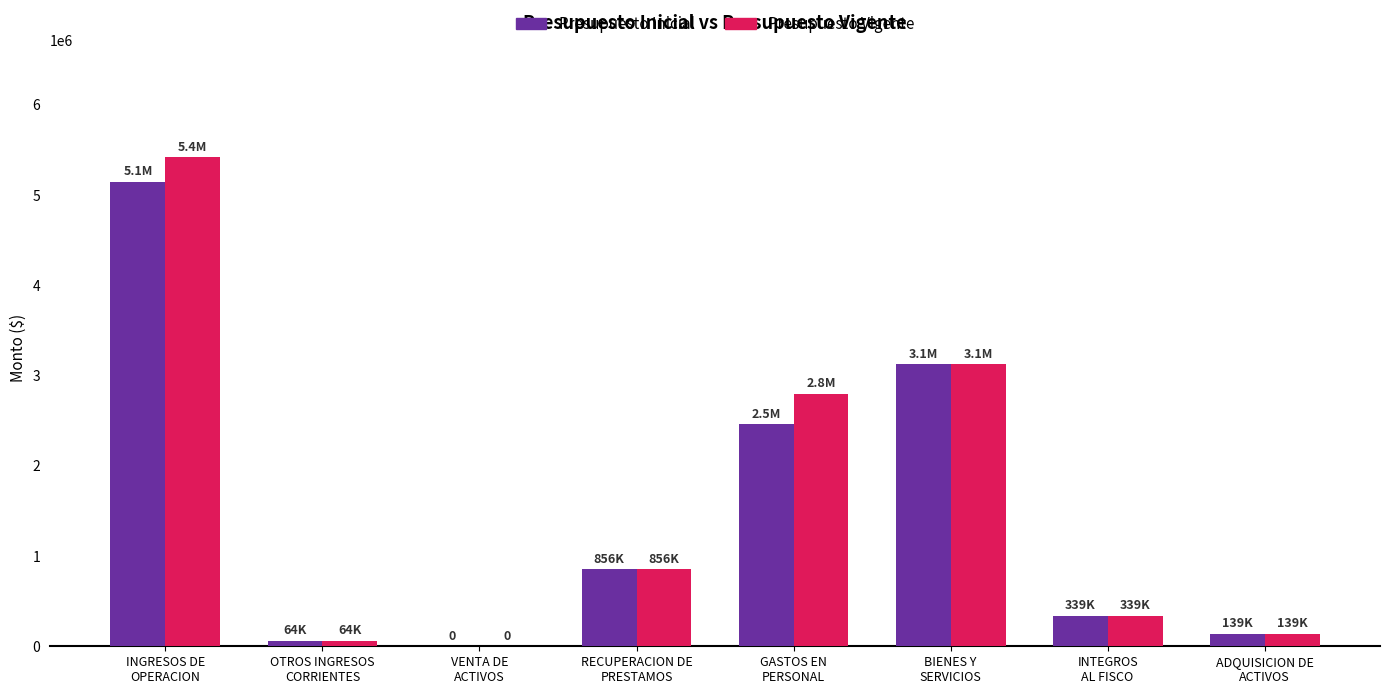

What is the highest value of the Presupuesto Vigente series?

5416069